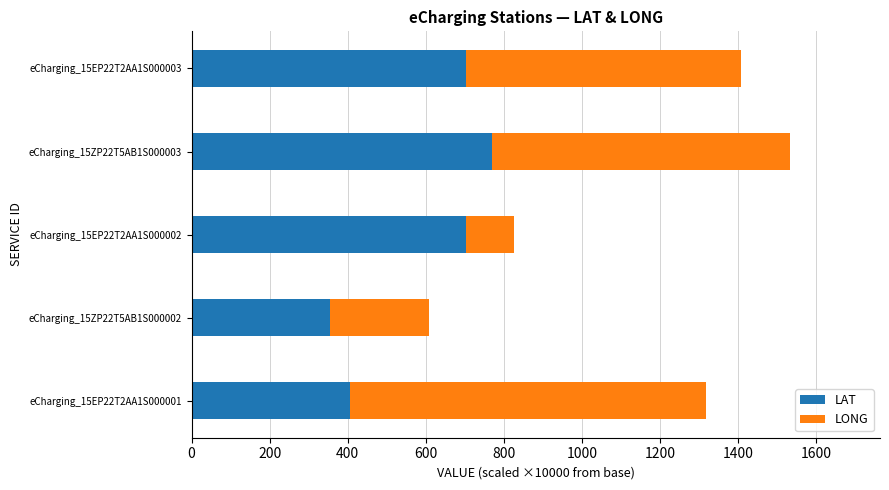

What is the total value across all series at eCharging_15EP22T2AA1S000002?

826.7